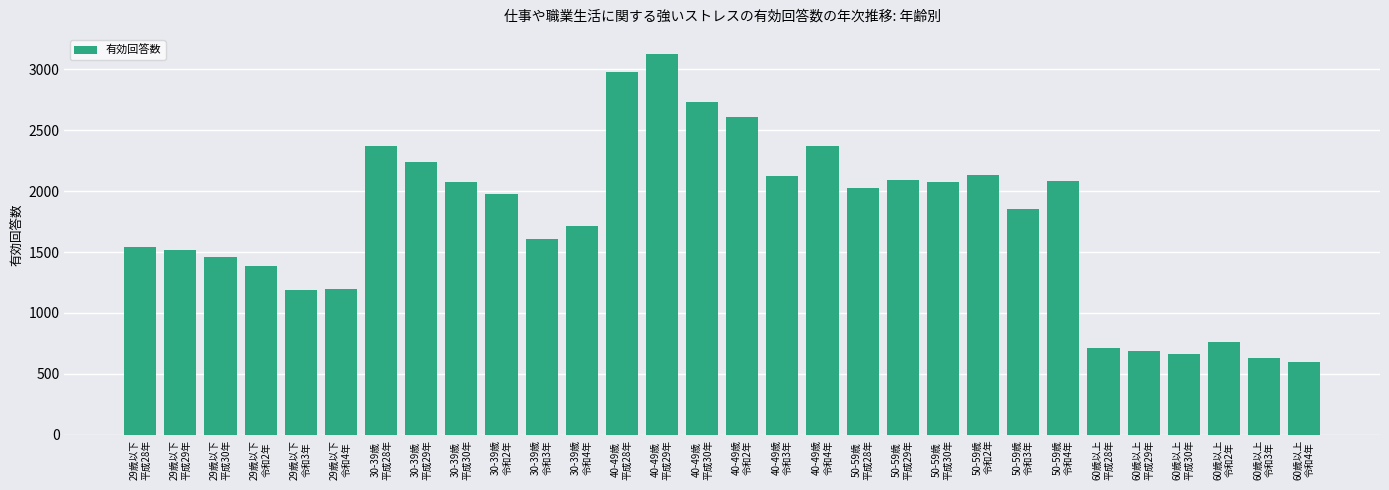

What is the label of the 12th bar from the right?

50-59歳
平成28年